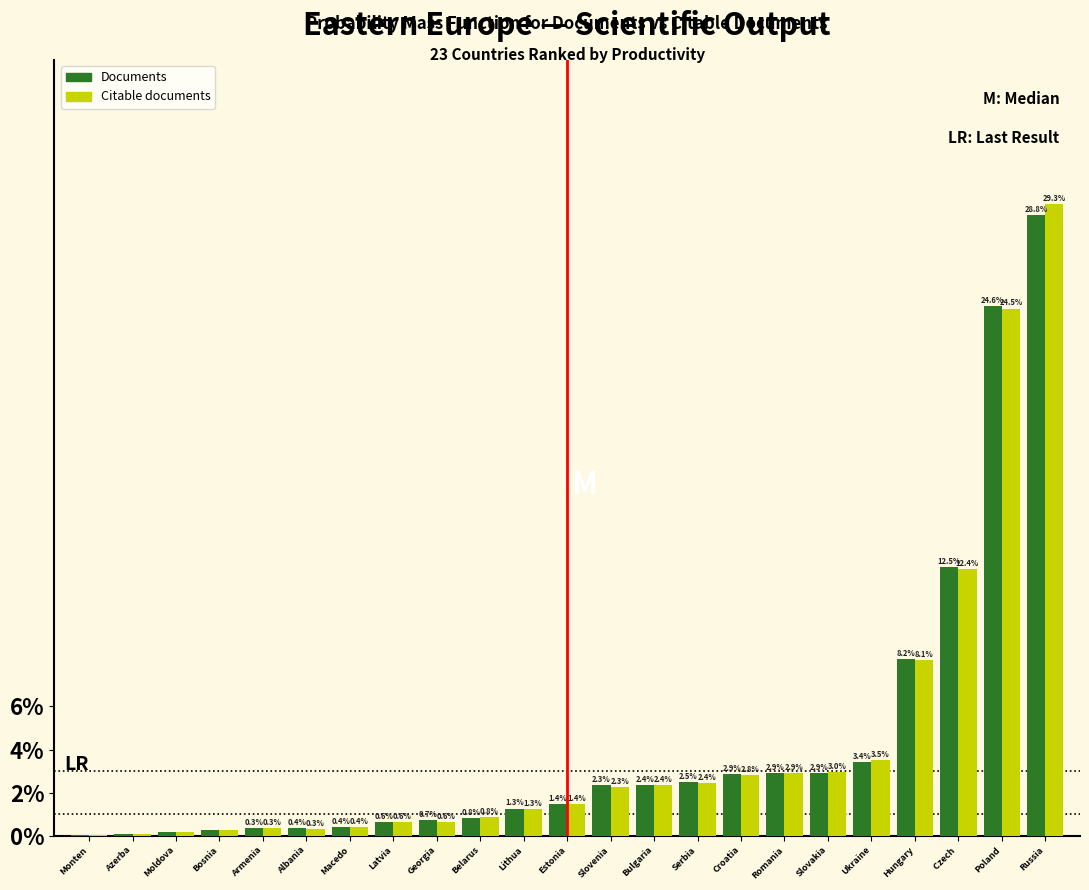

Is the value of Citable documents at Serbia greater than the value of Documents at Hungary?

No